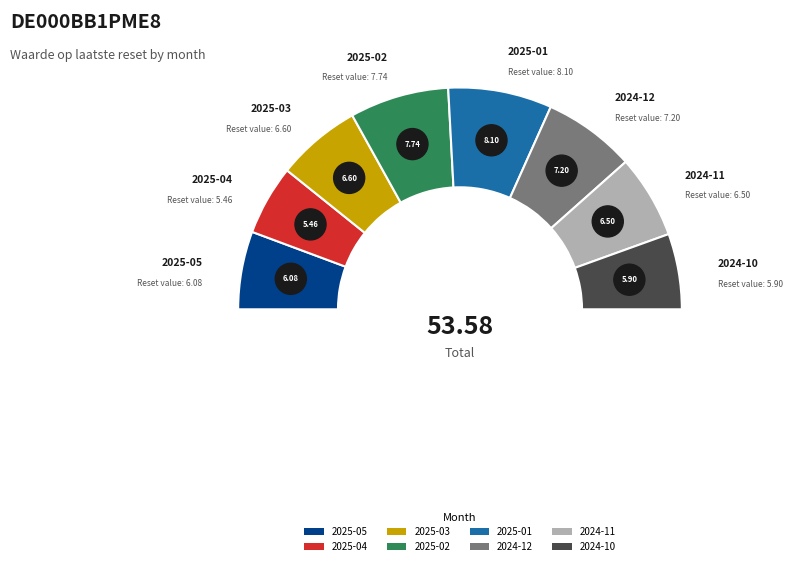

Is 2025-02 the majority of the pie?

No